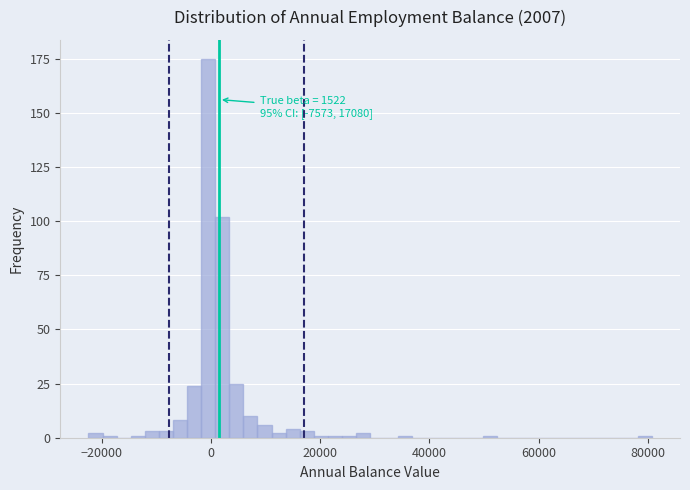

Around what value on the x-axis is the tallest bar? Give the approximate position of its centre, as read against the axis.

0